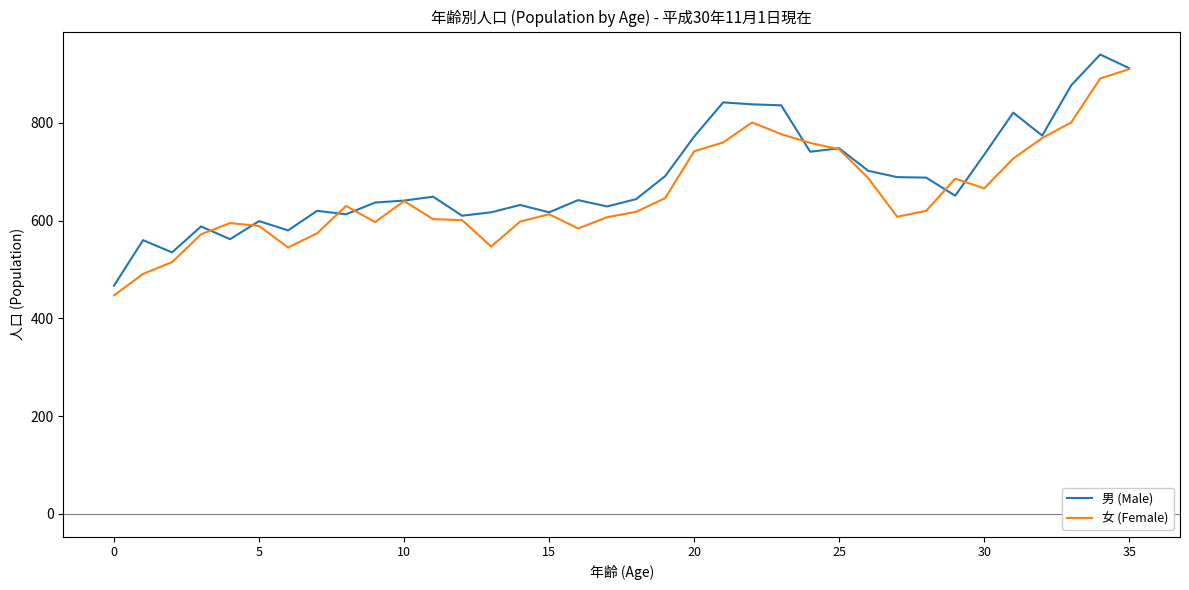

What is the smallest value displayed?

447